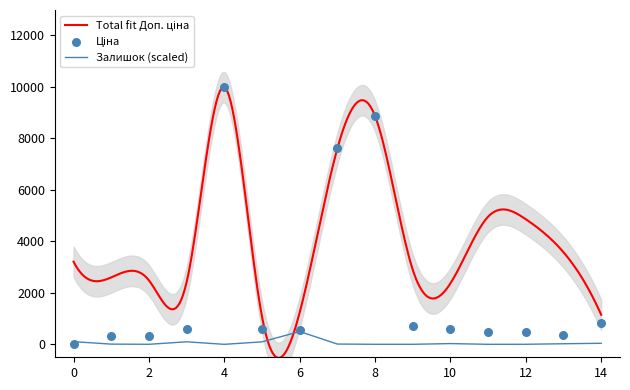

Which series contains the highest Y value?

Ціна